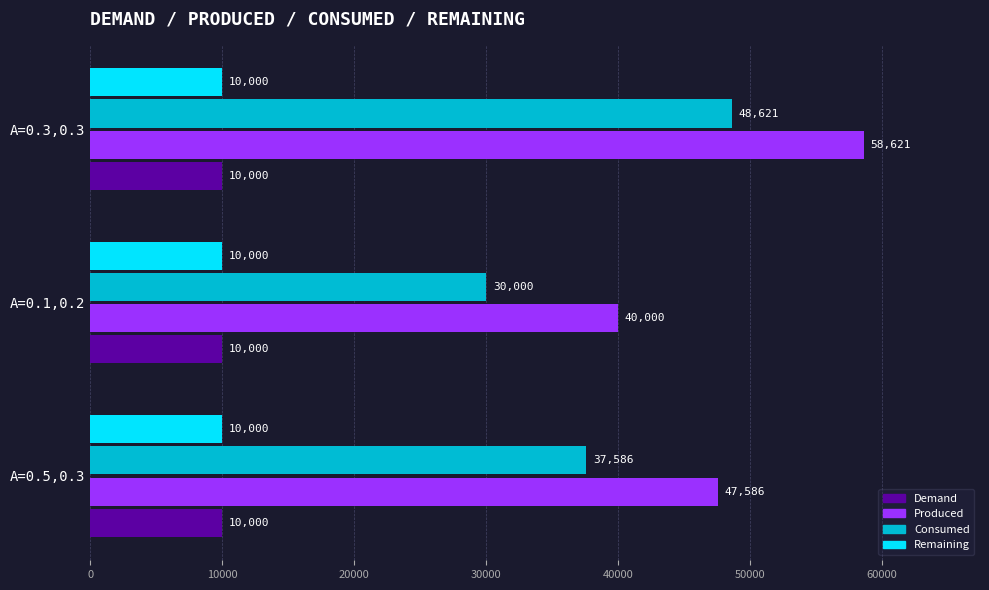

What is the total value across all series at A=0.1,0.2?

90000.0